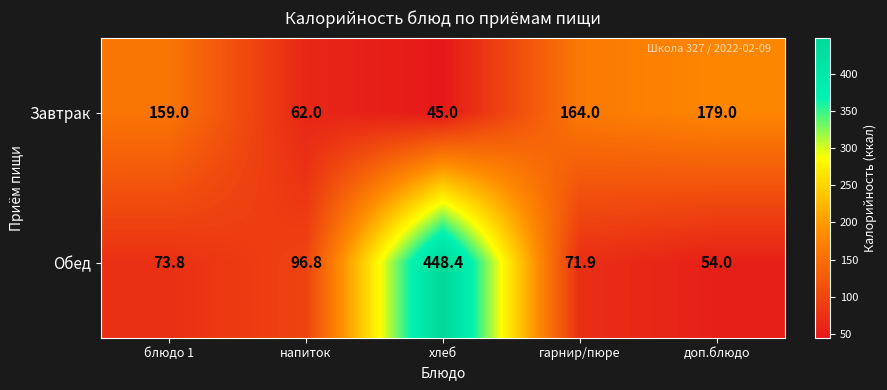

Reading right to left, extract all data points from this chart.

Завтрак: 179.0	164.0	45.0	62.0	159.0
Обед: 54.0	71.9	448.4	96.8	73.8